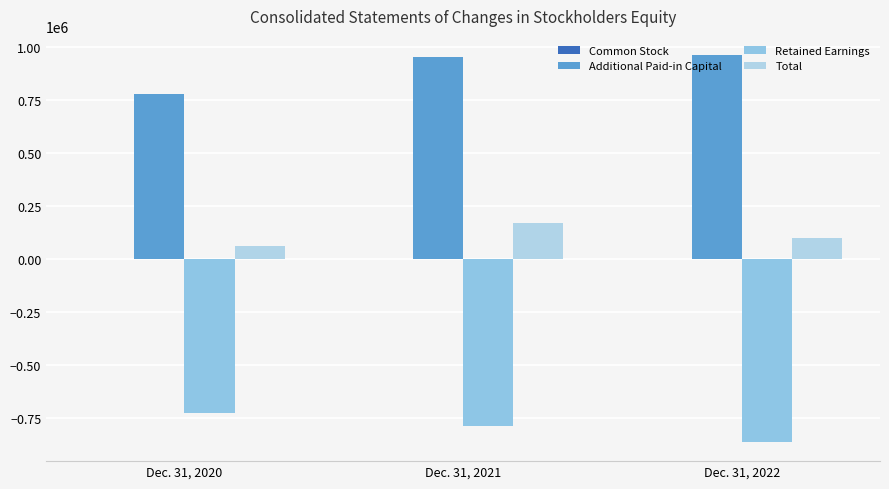

How many series are shown in this chart?

4